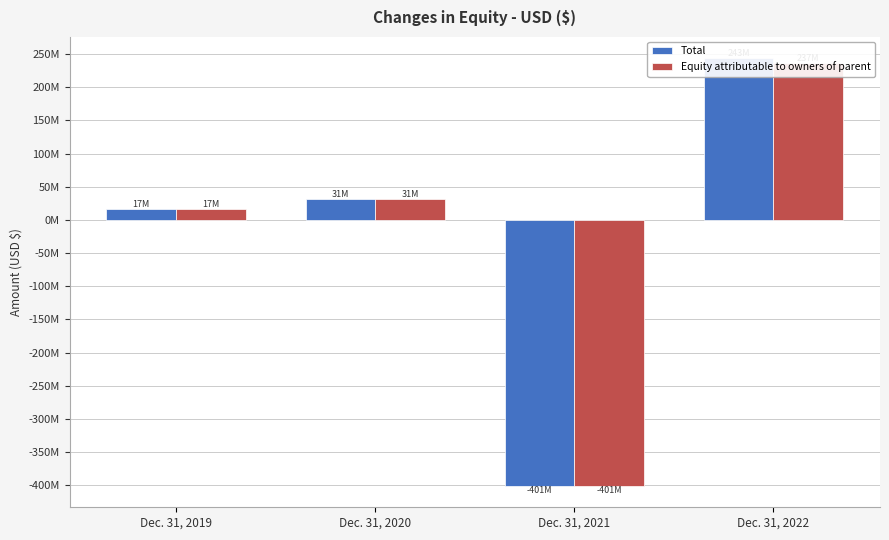

How many bars are there in total?

8